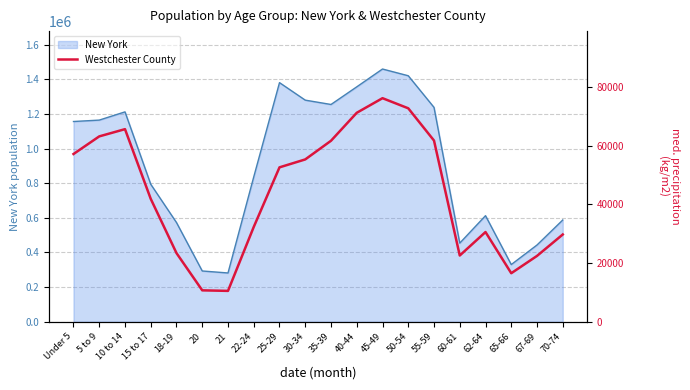

At which label is New York closest to 870179?

22-24